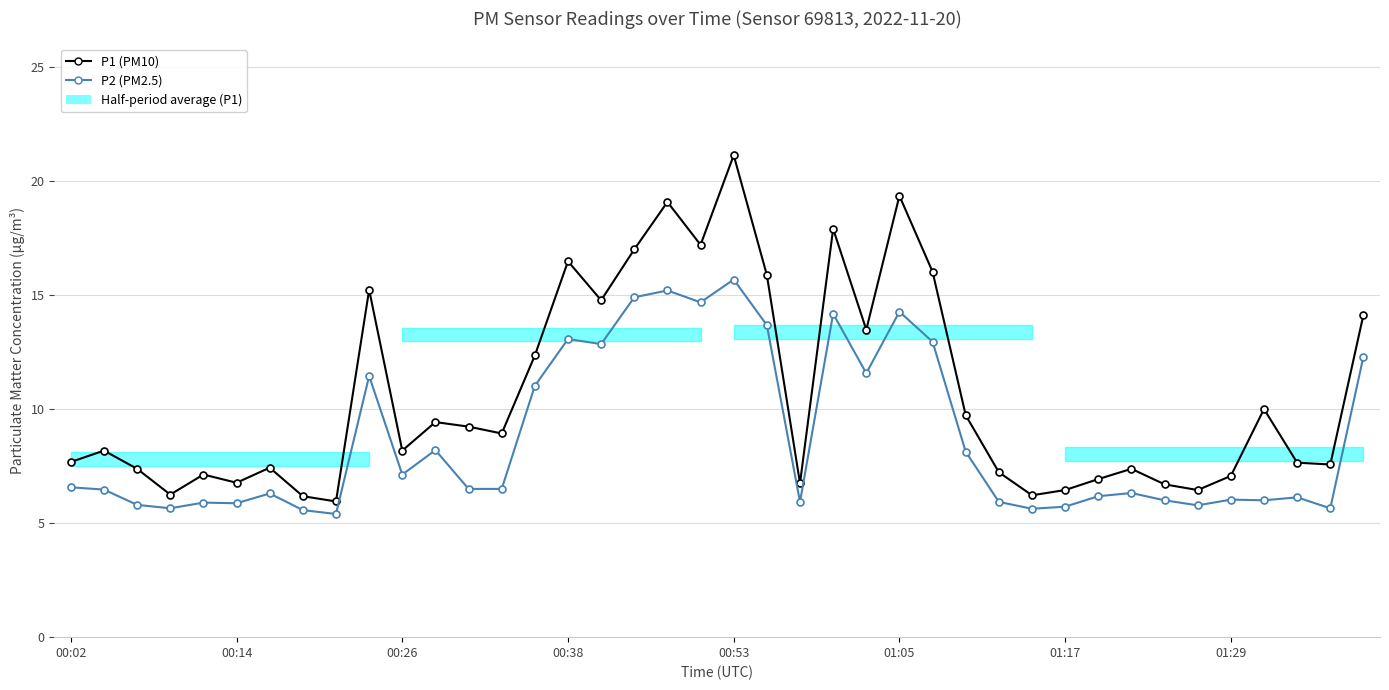

Does the chart display data point markers on the line(s)?

Yes